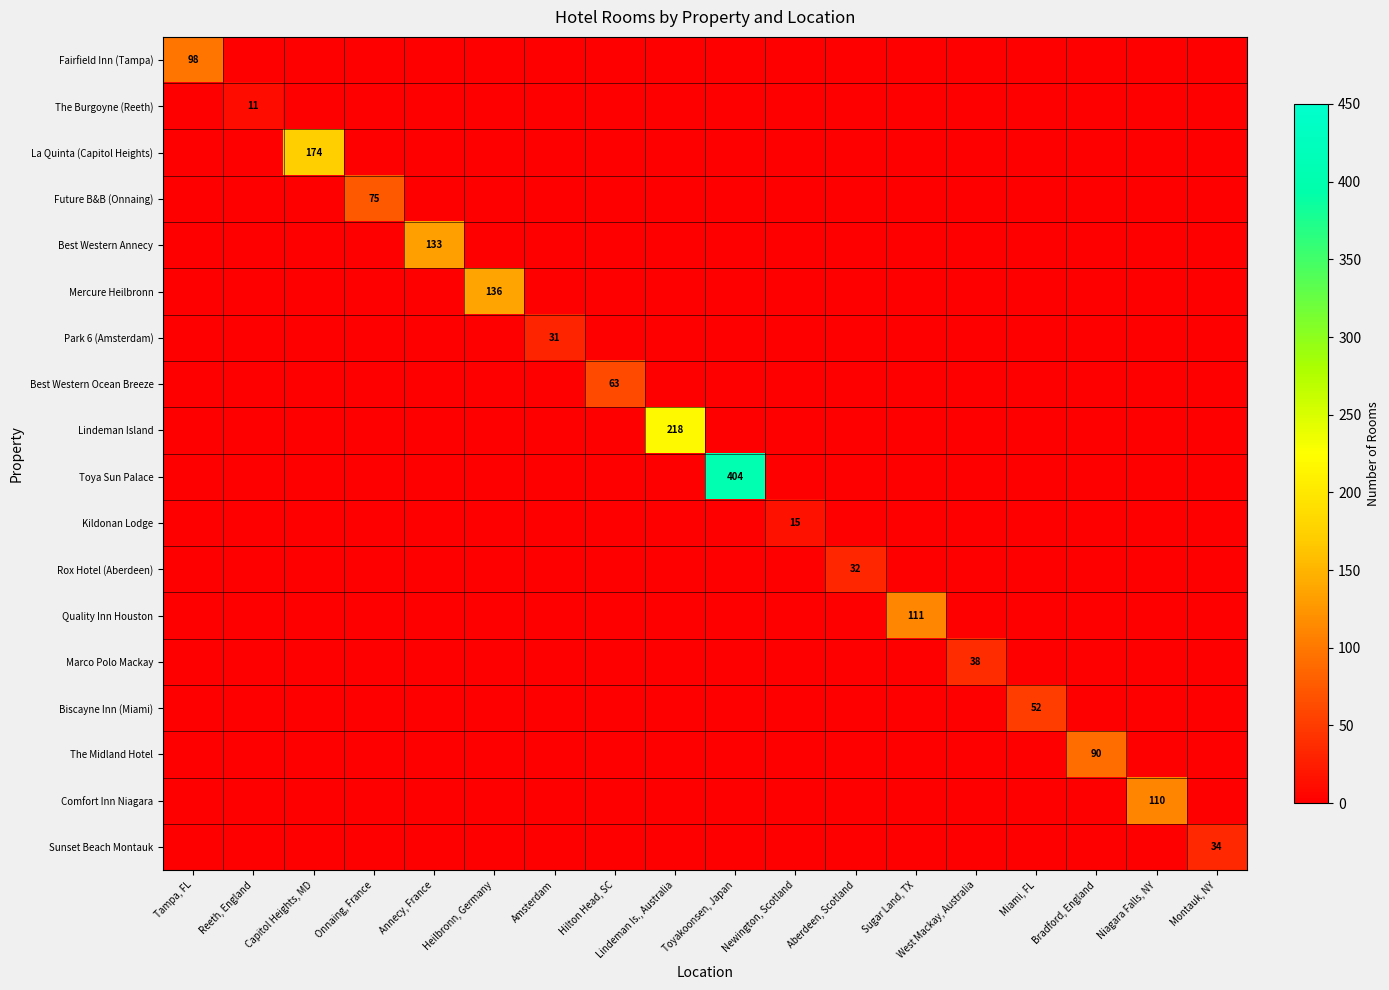

Which series has the largest total across all categories?

Toya Sun Palace